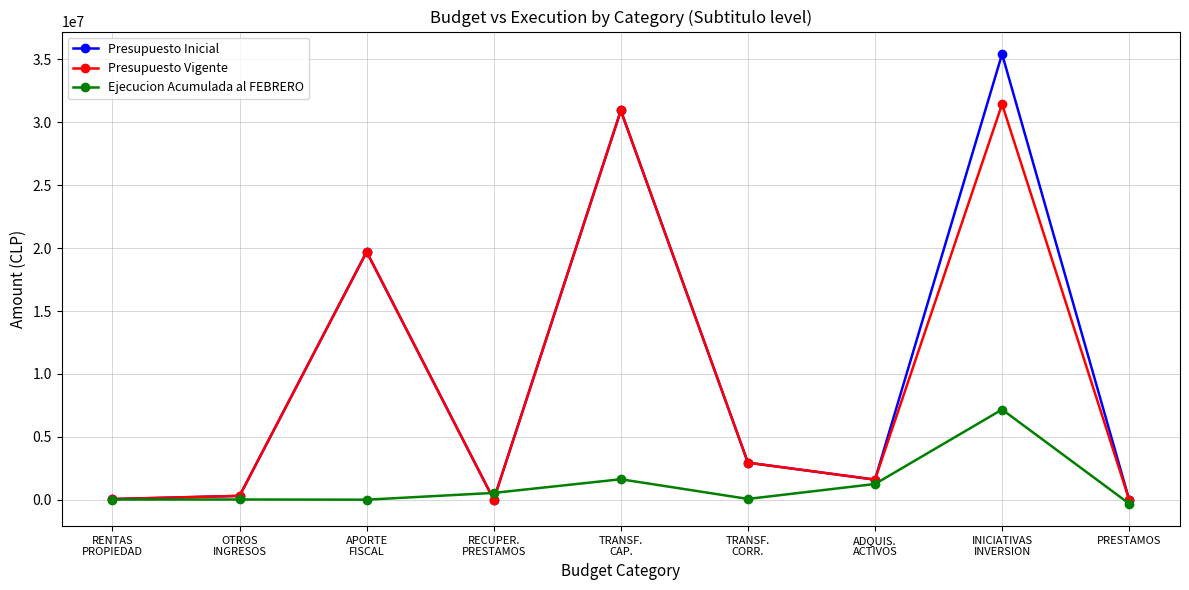

What is the difference between the second highest and second lowest values in the Presupuesto Inicial series?

30941360